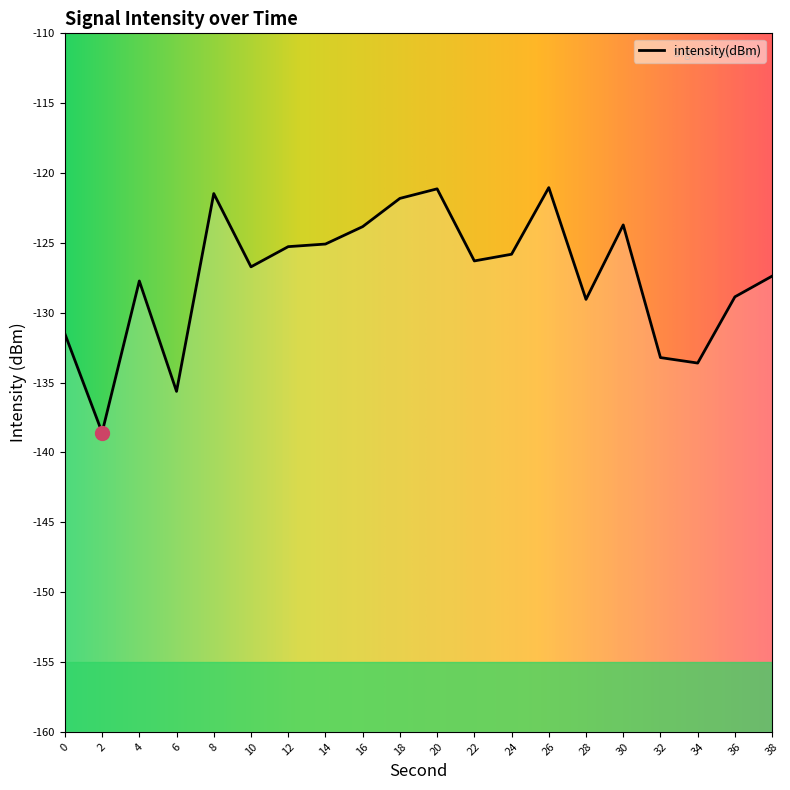

Does the chart display data point markers on the line(s)?

No